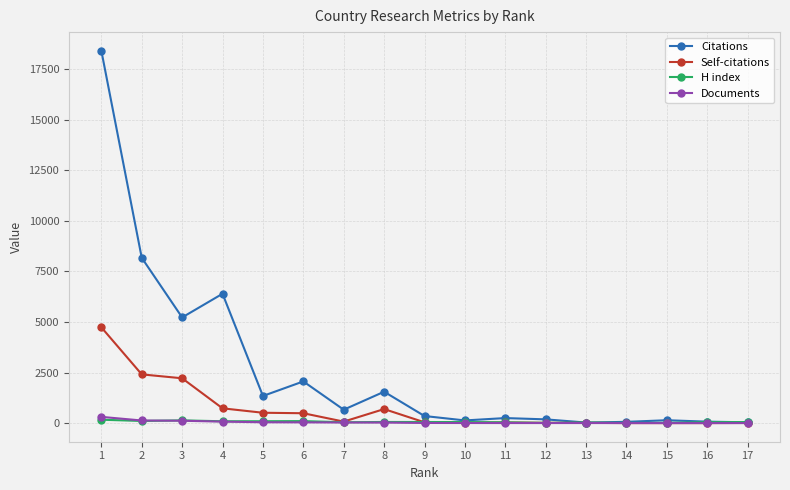

Which series has the widest spread of values?

Citations